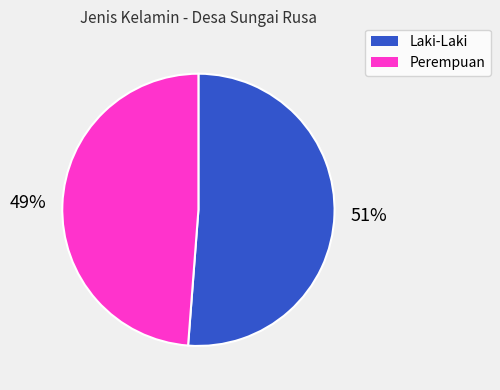

Which category has the biggest portion of the pie?

Laki-Laki